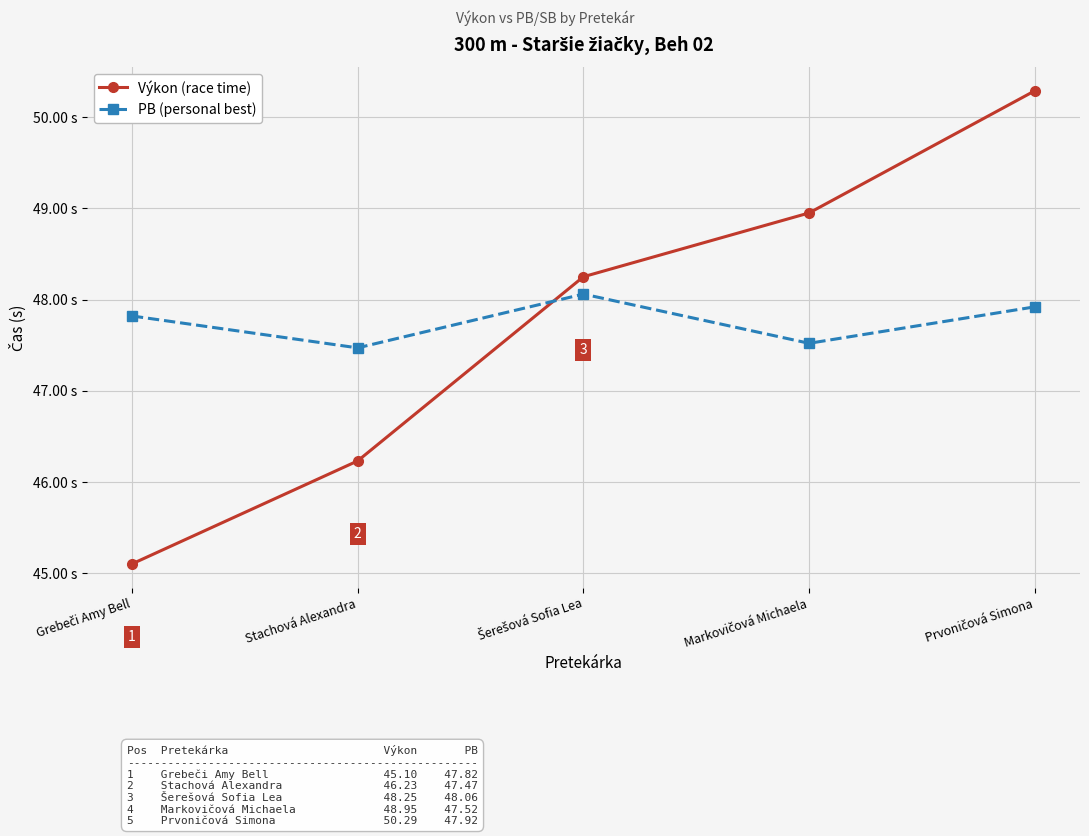

What is the sum of the PB (personal best) values at Markovičová Michaela and Grebeči Amy Bell?

95.3